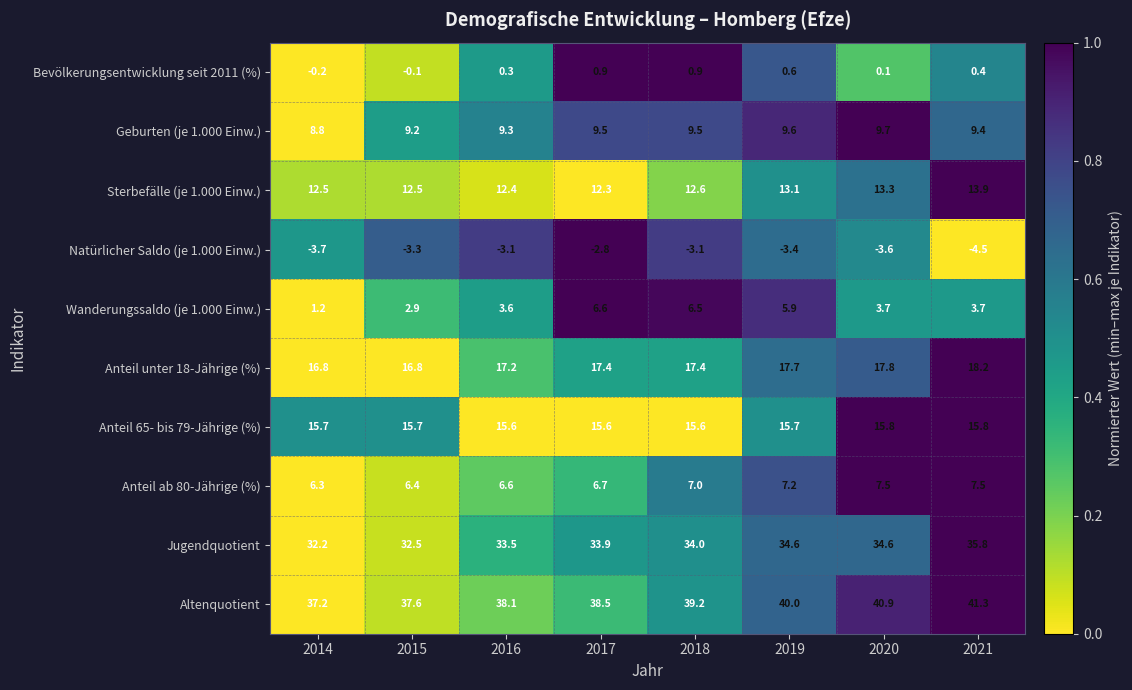

What is the sum of all Anteil 65- bis 79-Jährige (%) values?

125.5